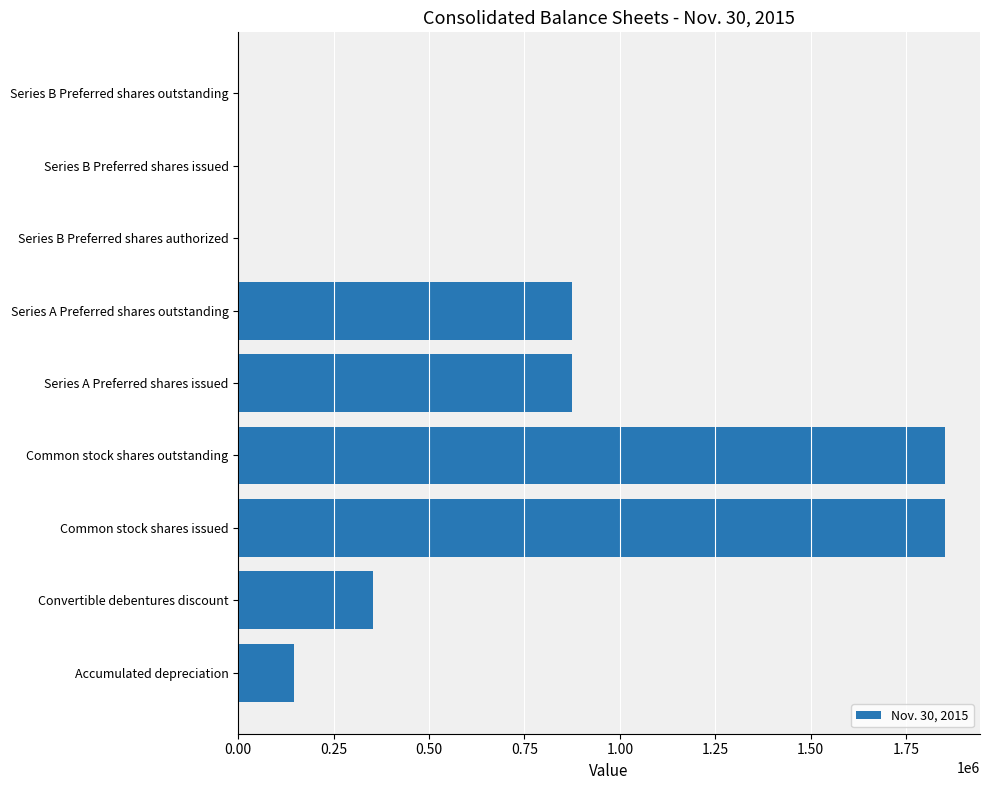

Between Accumulated depreciation and Series A Preferred shares issued, which is larger?

Series A Preferred shares issued